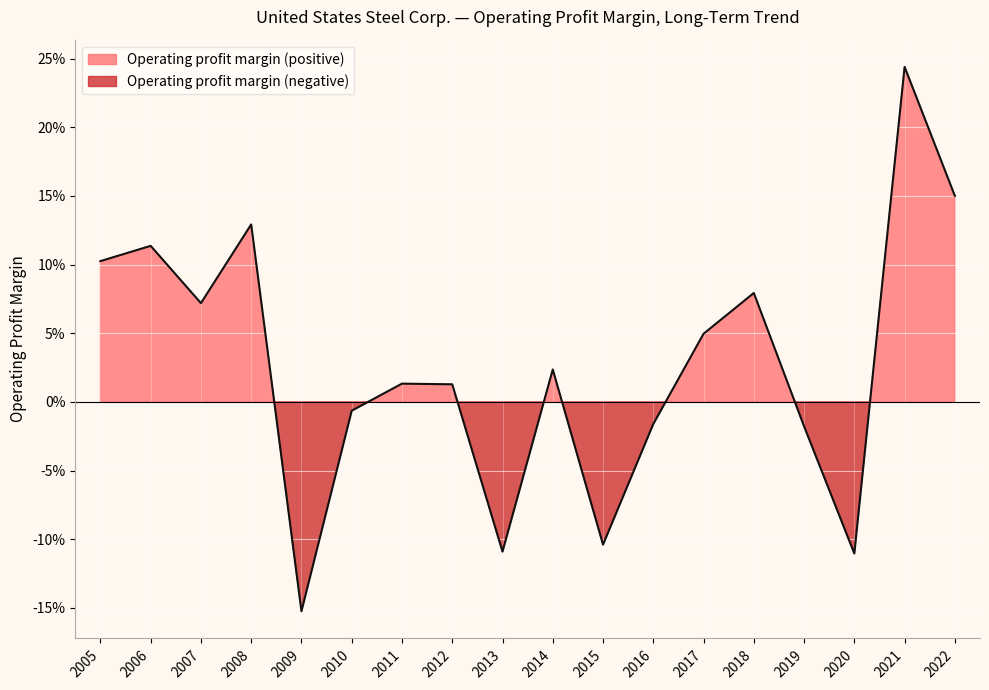

What is the difference between the values at 2009 and 2014?

0.2